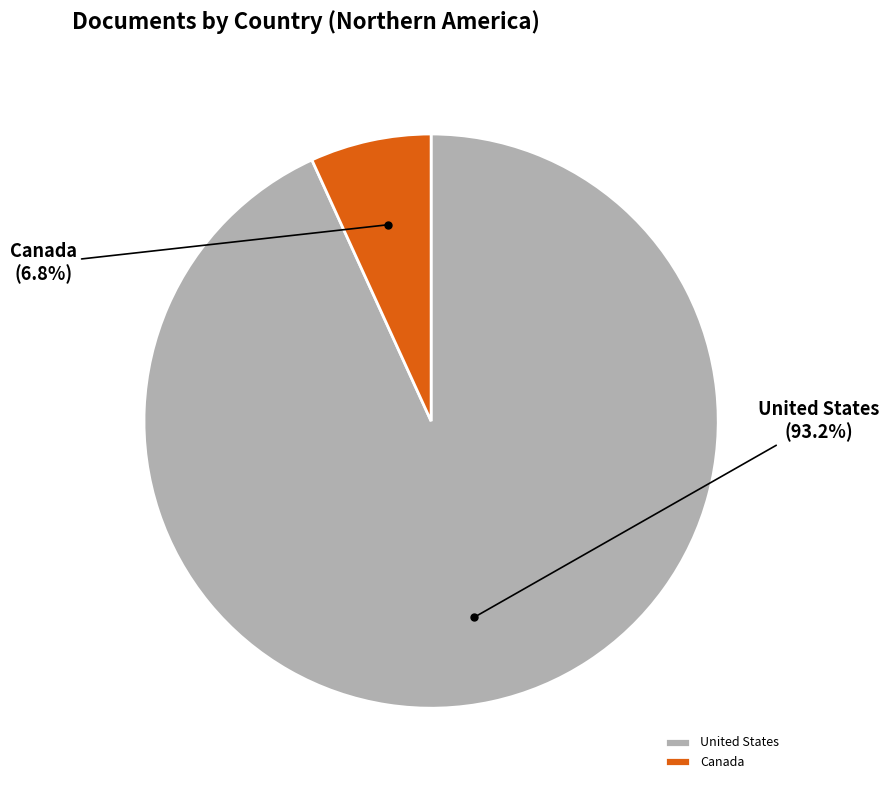

To the nearest percent, what is the difference between the Canada and United States slice percentages?

86%